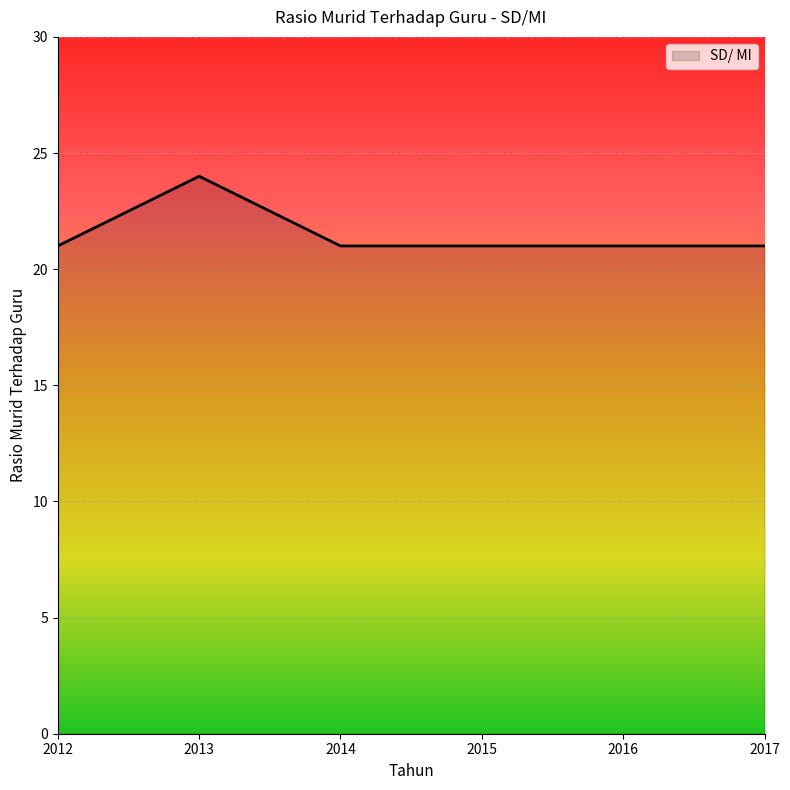

What is the average value?

22